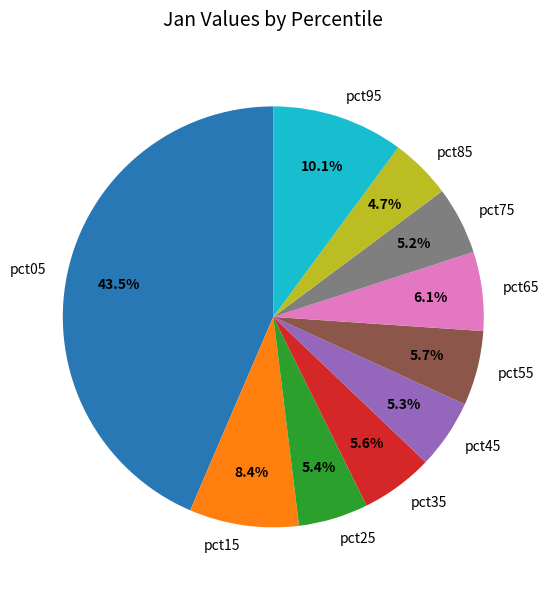

The pct35 slice represents 11% of the pie. True or false?

False